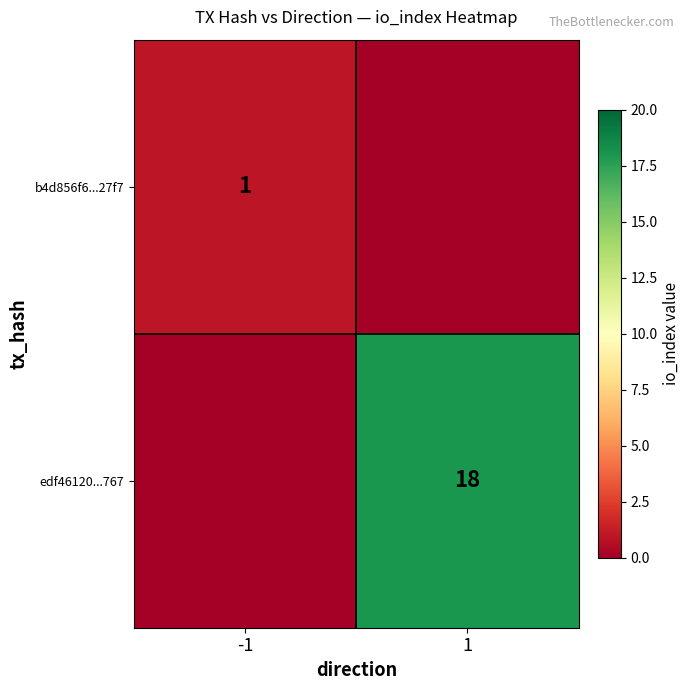

The b4d856f6...27f7 series shows 1 at -1. True or false?

True